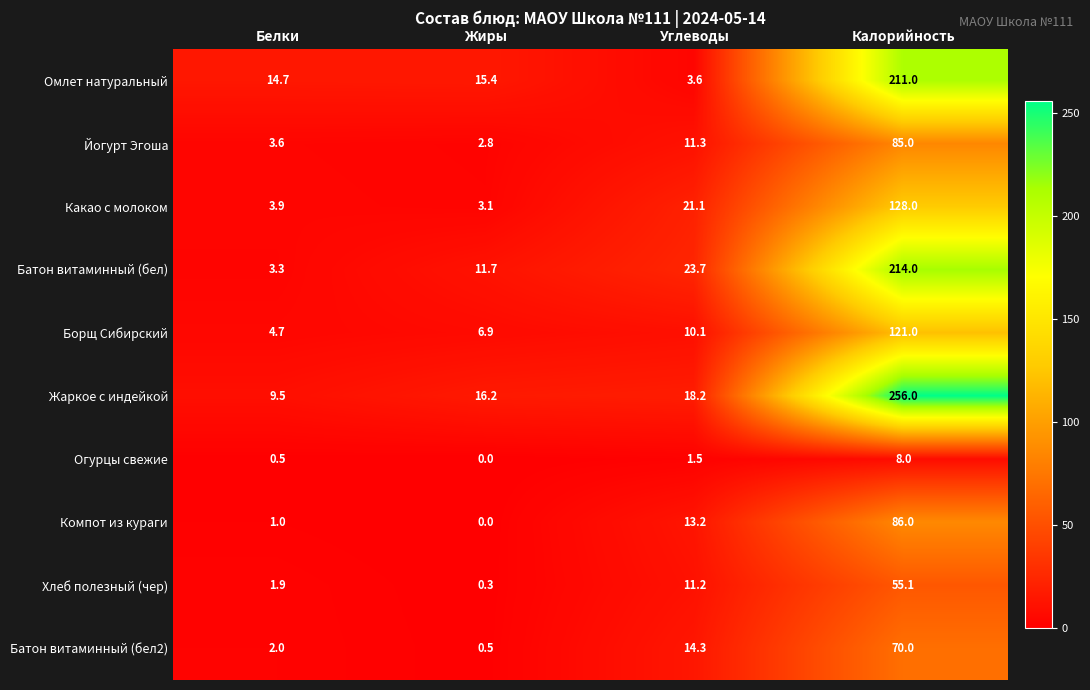

What is the sum of the Борщ Сибирский values at Белки and Углеводы?

14.8